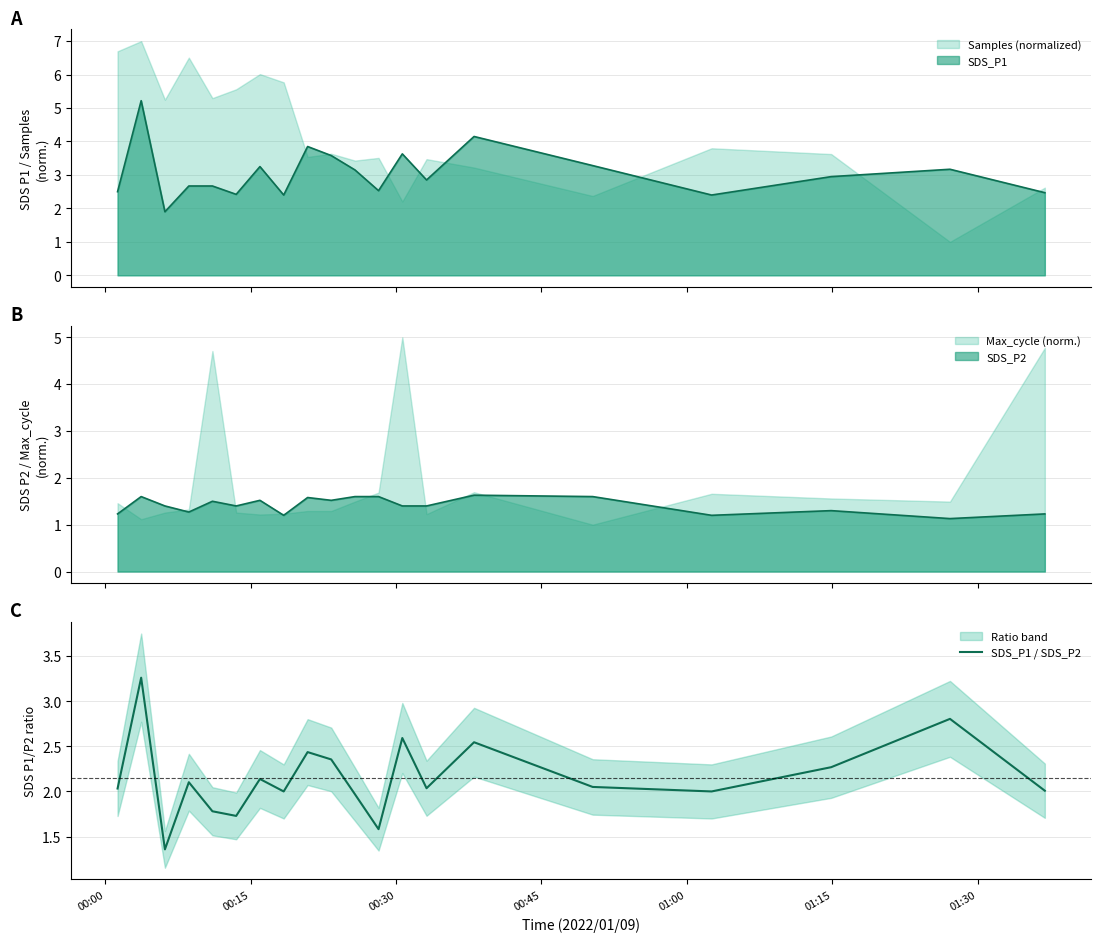

What is the average value?

2.2